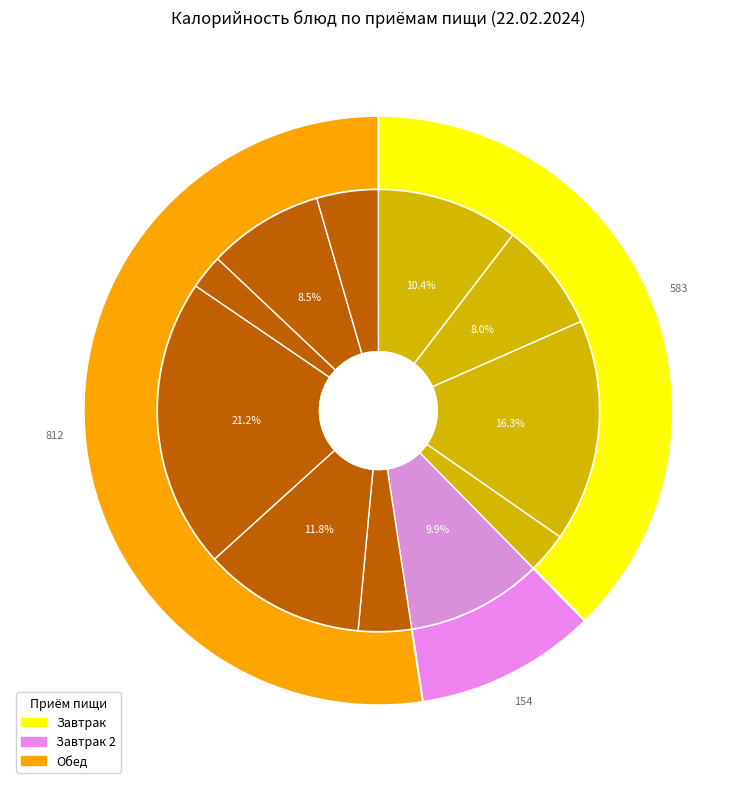

Is it true that Овощная нарезка is 4% of the pie?

True